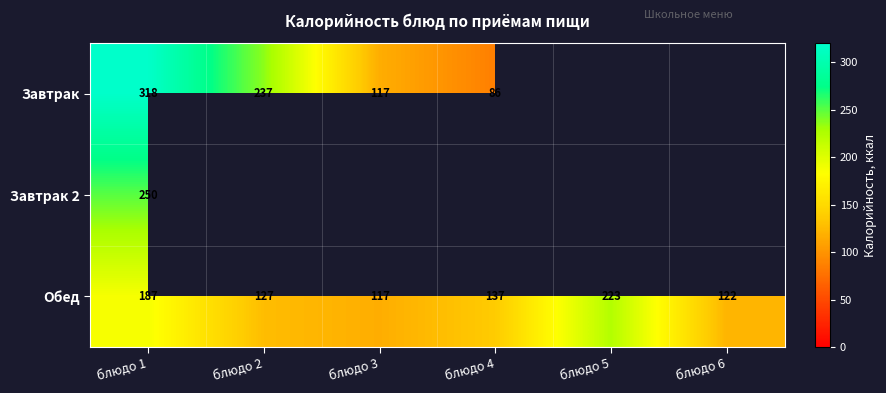

What is the sum of the Обед values at блюдо 2 and блюдо 1?

314